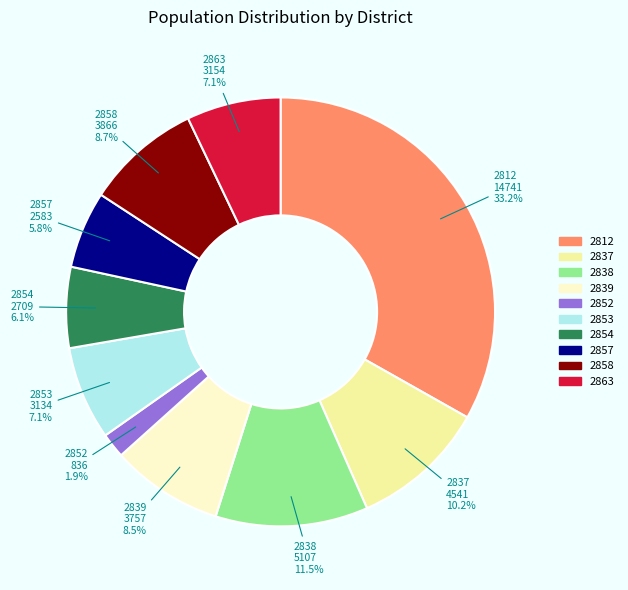

Which slice is the largest?

2812